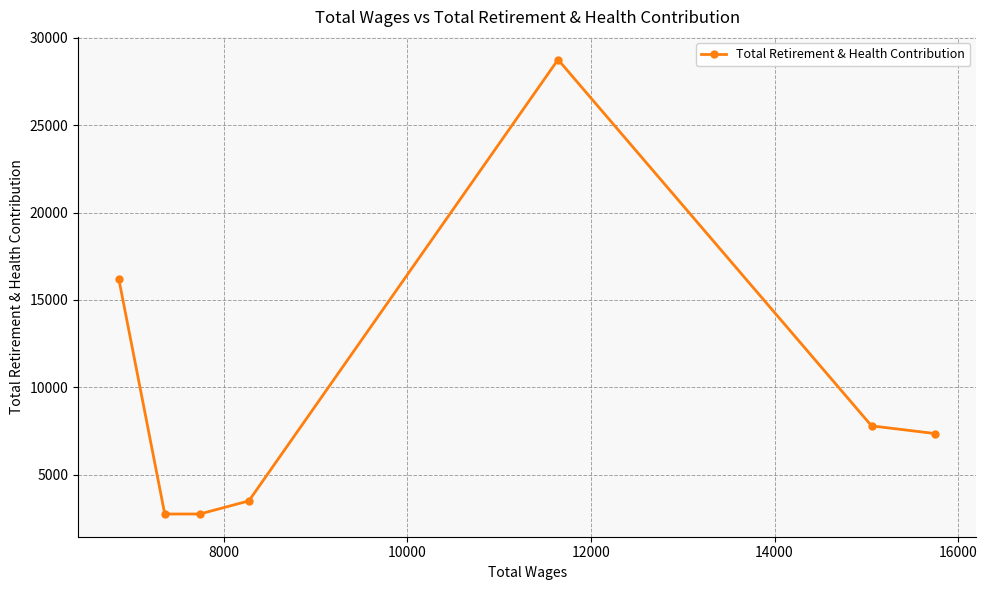

What is the value of the 6th point from the left?

7793